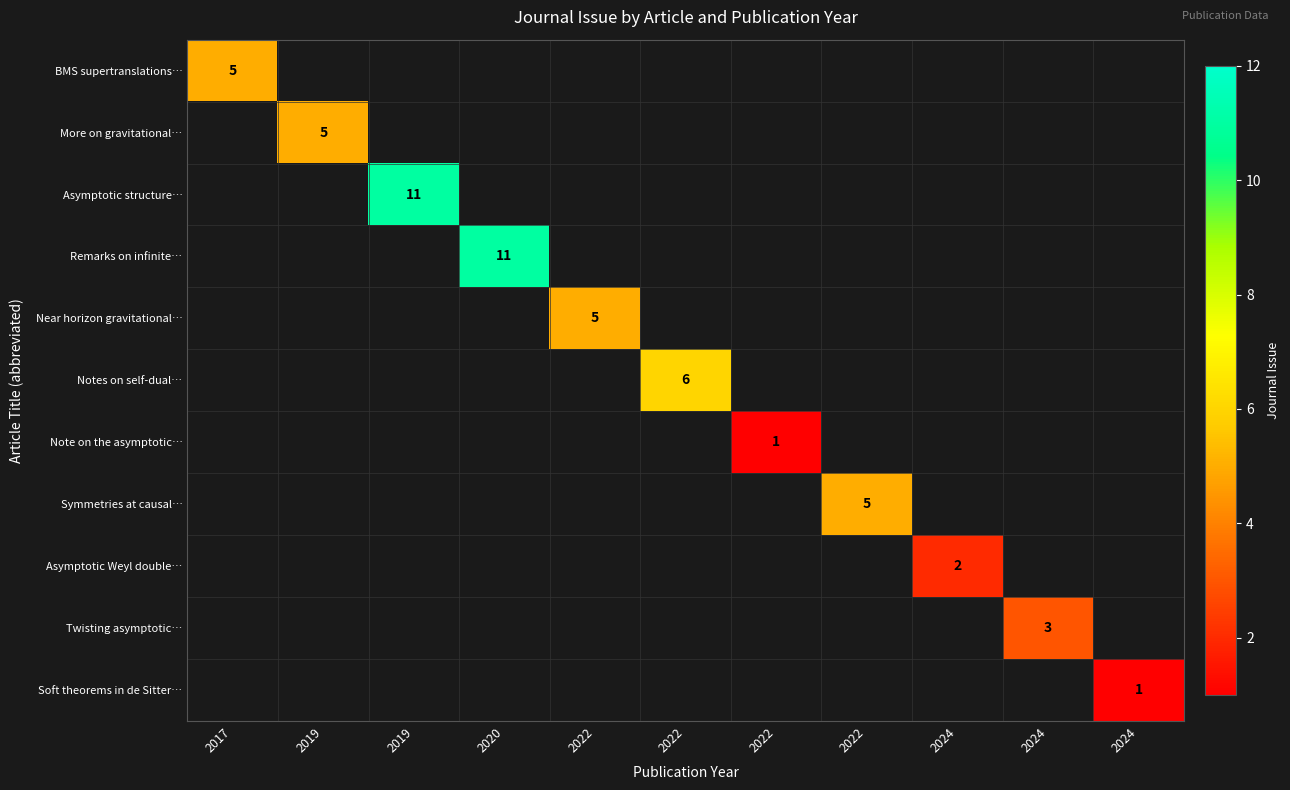

What is the maximum value for BMS supertranslations…?

5.0